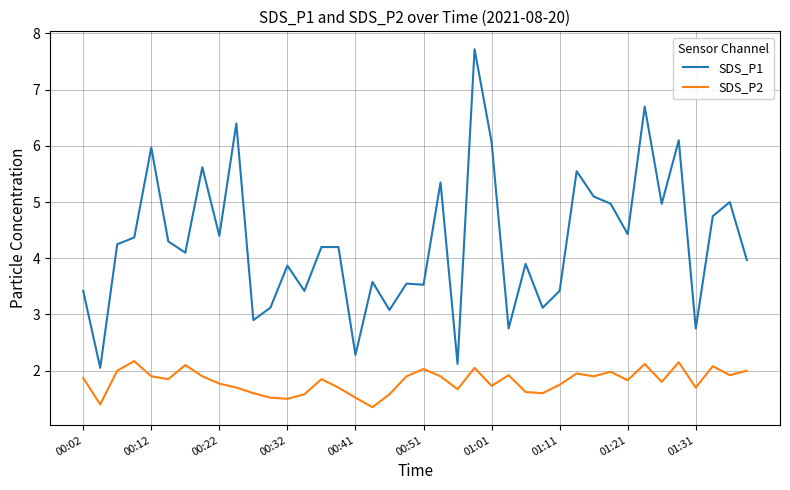

What is the difference between the maximum and minimum values in the SDS_P2 series?

0.8